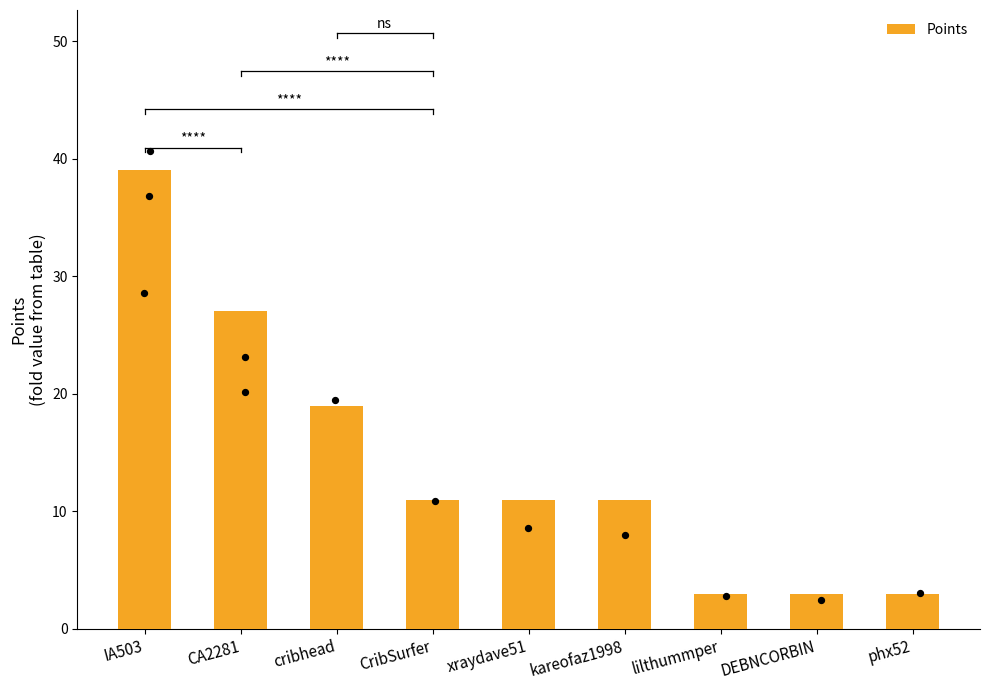

Between kareofaz1998 and DEBNCORBIN, which is larger?

kareofaz1998